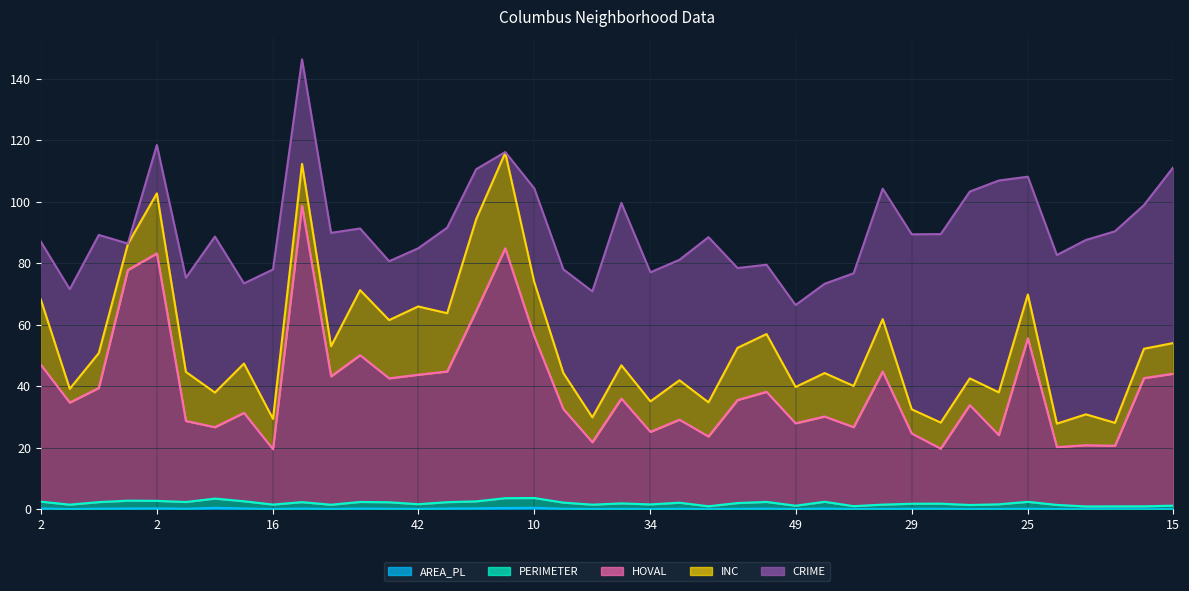

What is the sum of all PERIMETER values?

79.9